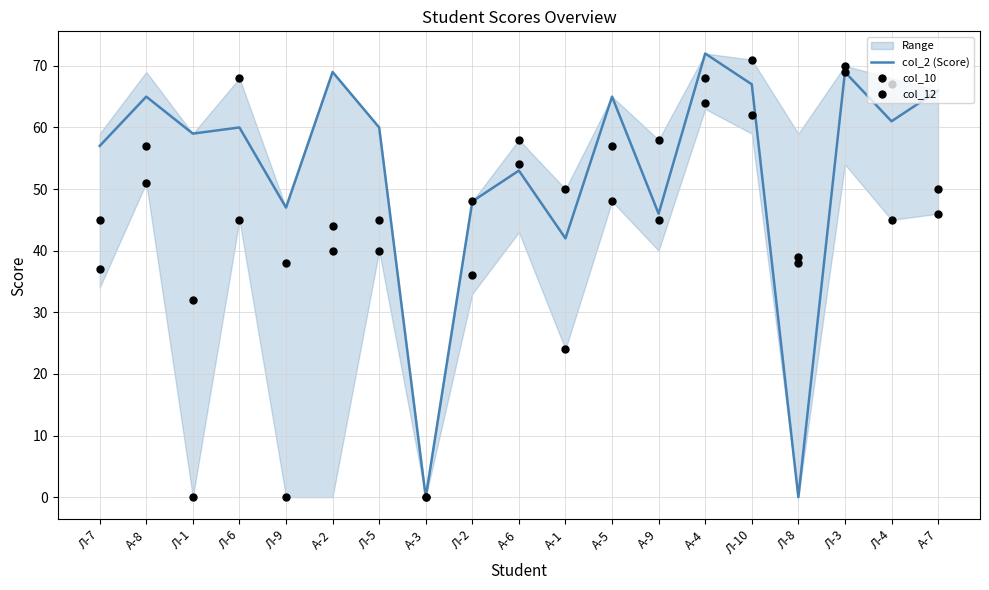

Which series has the largest Y range (max minus min)?

col_2 (Score)